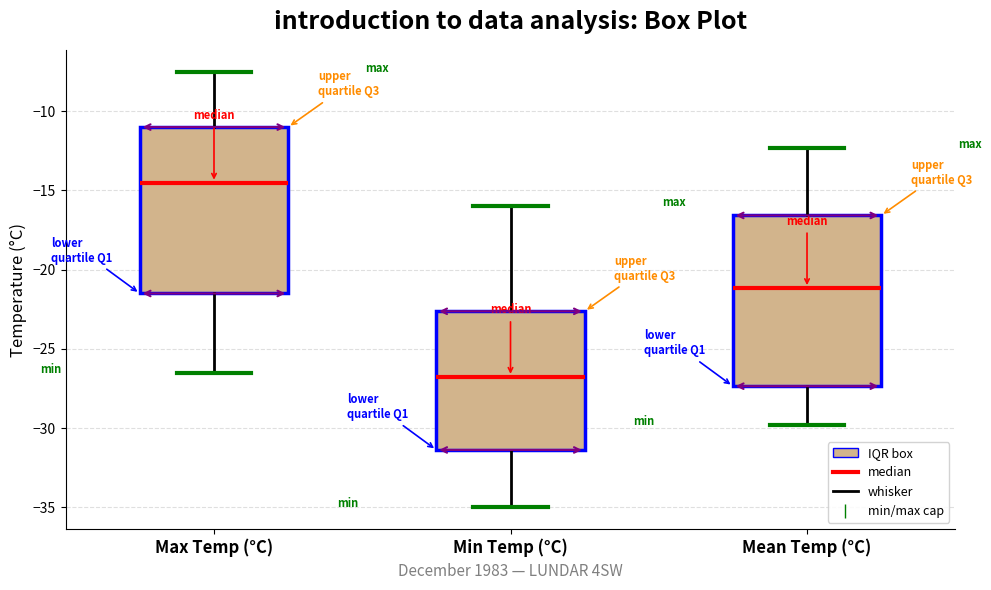

Which box has the lowest median line?

Min Temp (°C)